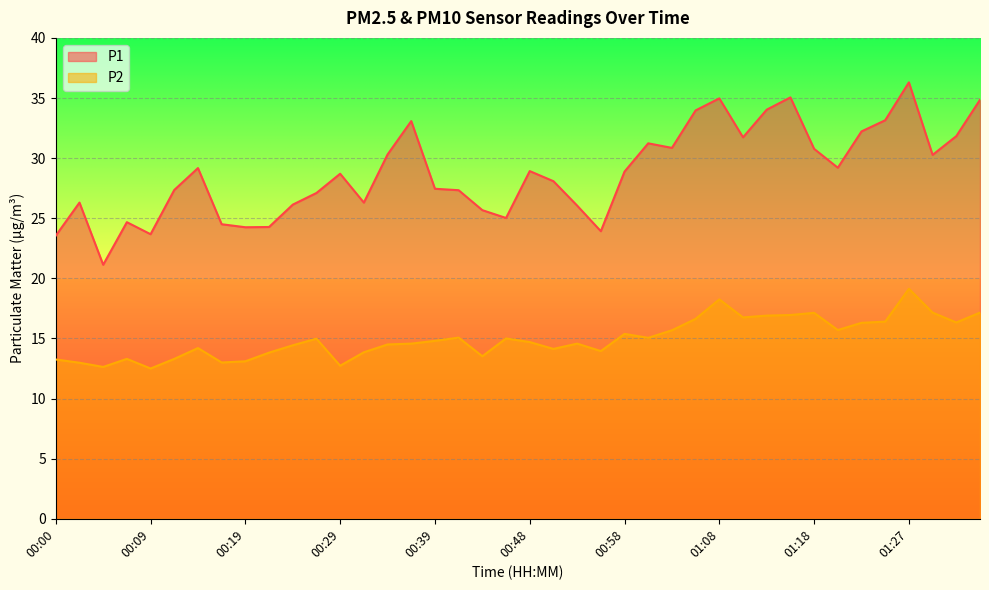

Which has a higher value, 00:07 or 00:39?

00:39